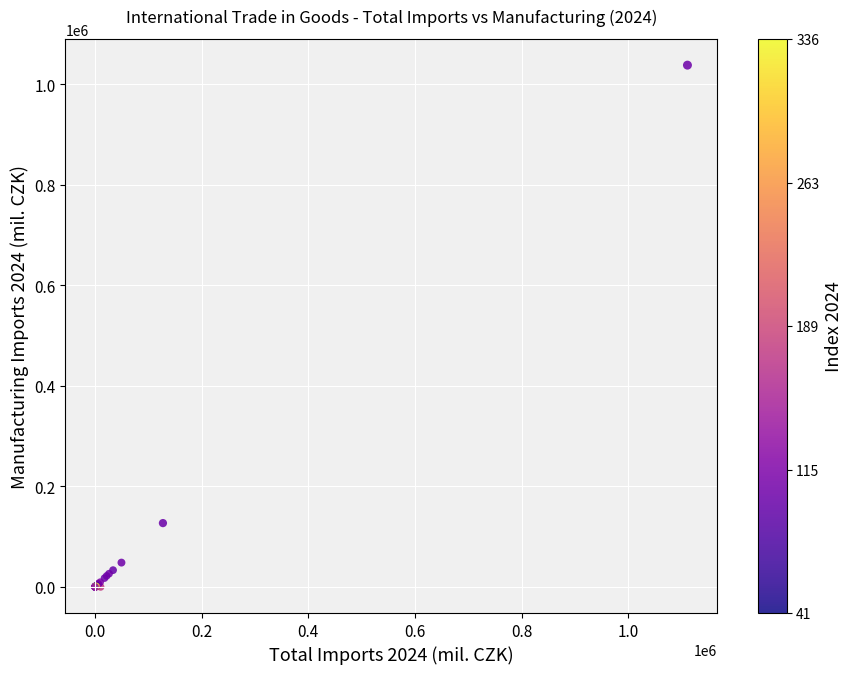

What Y value in the scatter plot is closest to 519037?

127031